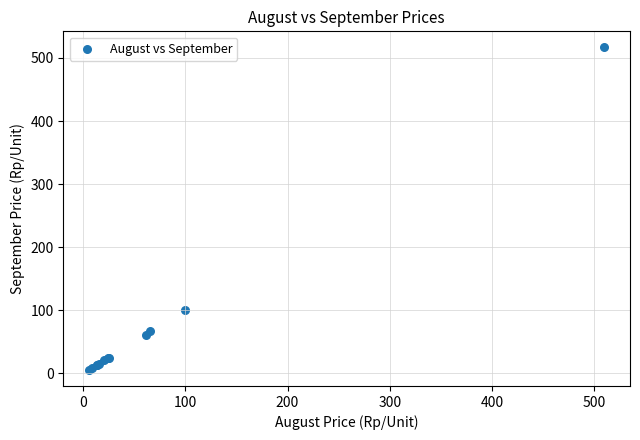

What Y value in the scatter plot is closest to 261?

100.0